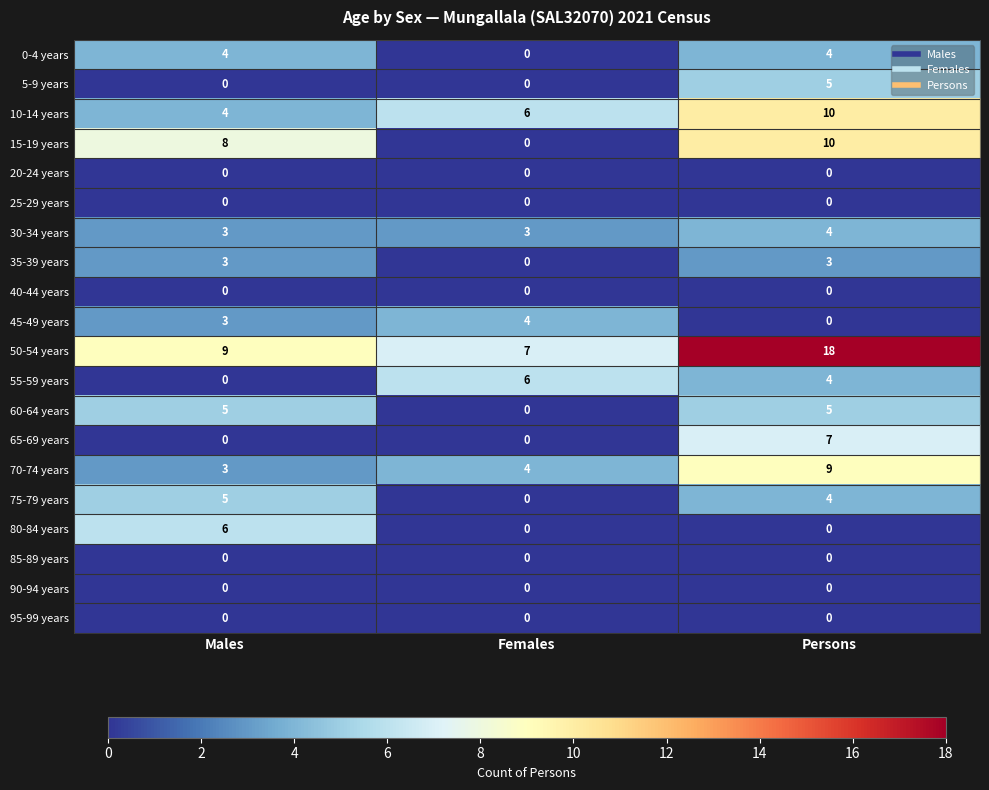

What is the sum of all 15-19 years values?

18